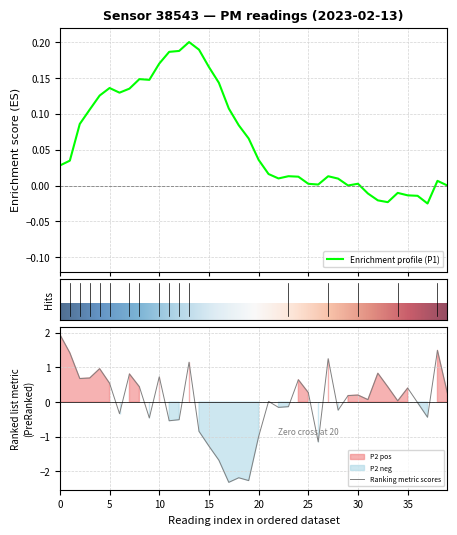

What is the lowest value of the Ranking metric scores series?

-2.3